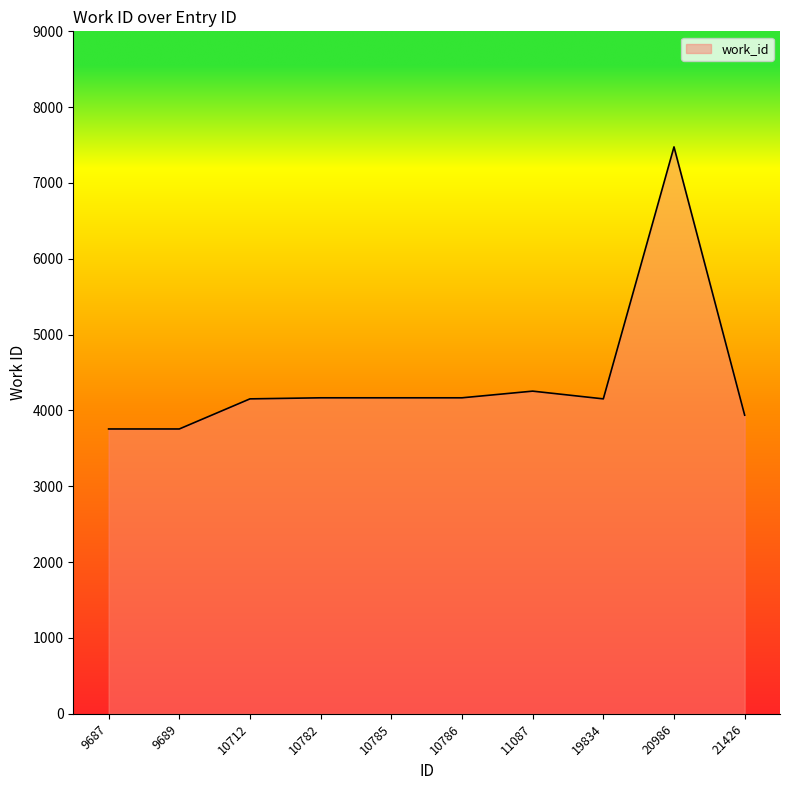

What is the change in value from 9689 to 21426?

+182